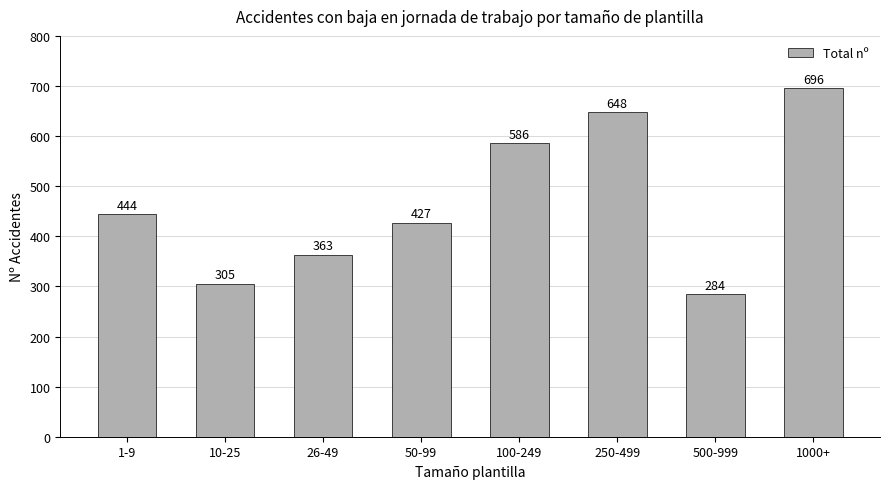

Which label corresponds to the smallest value in the chart?

500-999